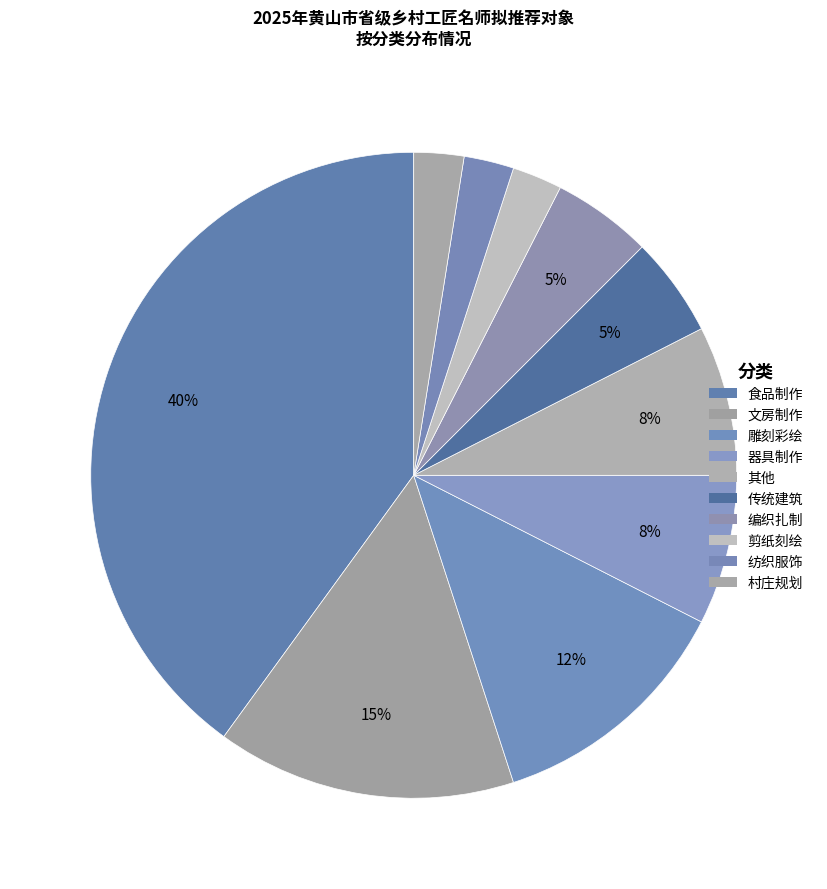

Which has a higher value, 传统建筑 or 文房制作?

文房制作